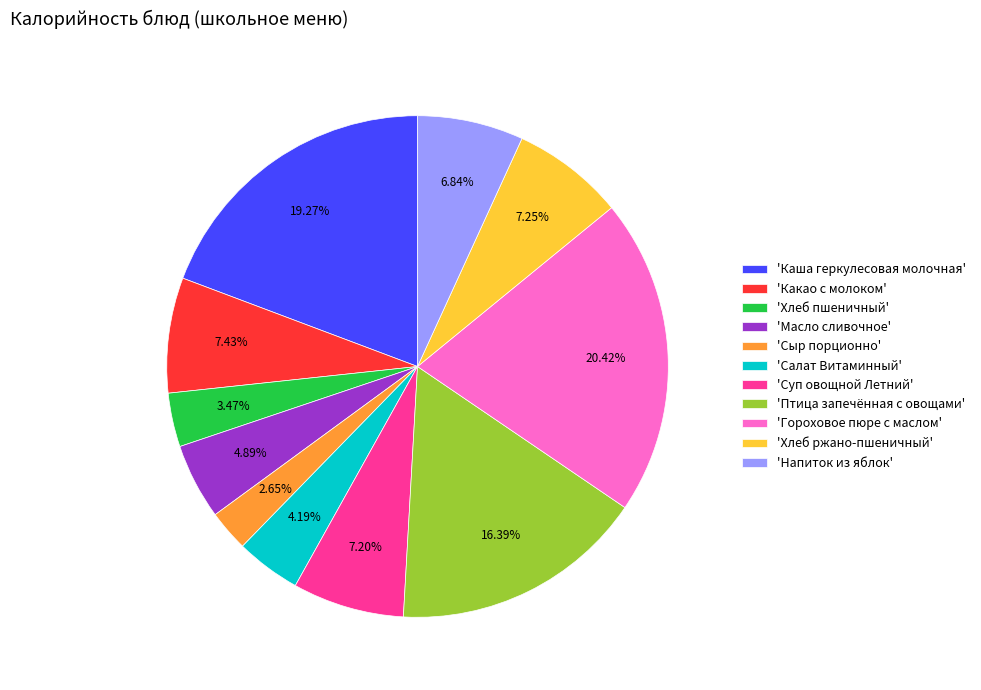

What is the ratio of the value at 'Салат Витаминный' to the value at 'Сыр порционно'?

1.6